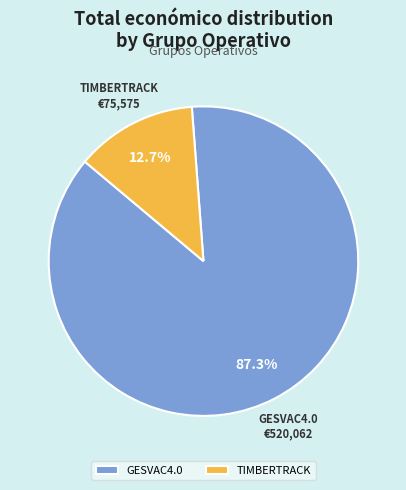

What is the total percentage of GESVAC4.0 and TIMBERTRACK?

100.0%